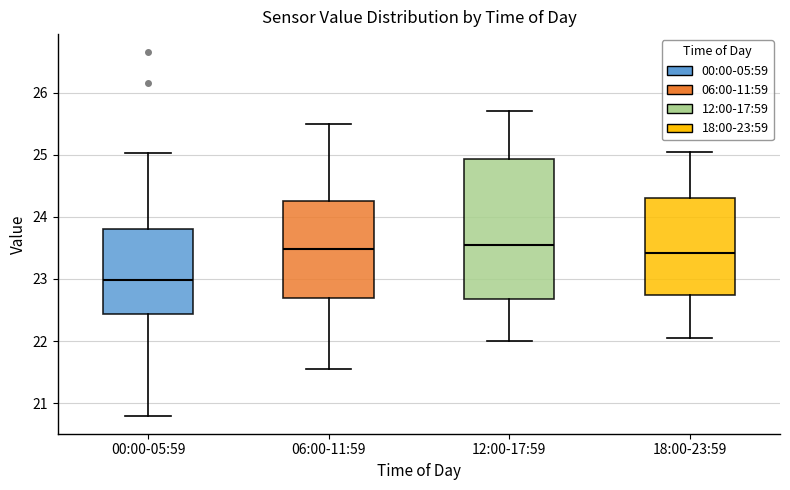

Reading left to right, read every box against the y-axis: the position of its median line, the range the box covers, and the ends of its whiskers. The values are not printed on the chart, so give them approximately, as read against the axis.

00:00-05:59: median 23.0, box 22.4 to 23.8, whiskers 20.8 to 25.0
06:00-11:59: median 23.5, box 22.7 to 24.3, whiskers 21.6 to 25.5
12:00-17:59: median 23.6, box 22.7 to 24.9, whiskers 22.0 to 25.7
18:00-23:59: median 23.4, box 22.7 to 24.3, whiskers 22.1 to 25.1